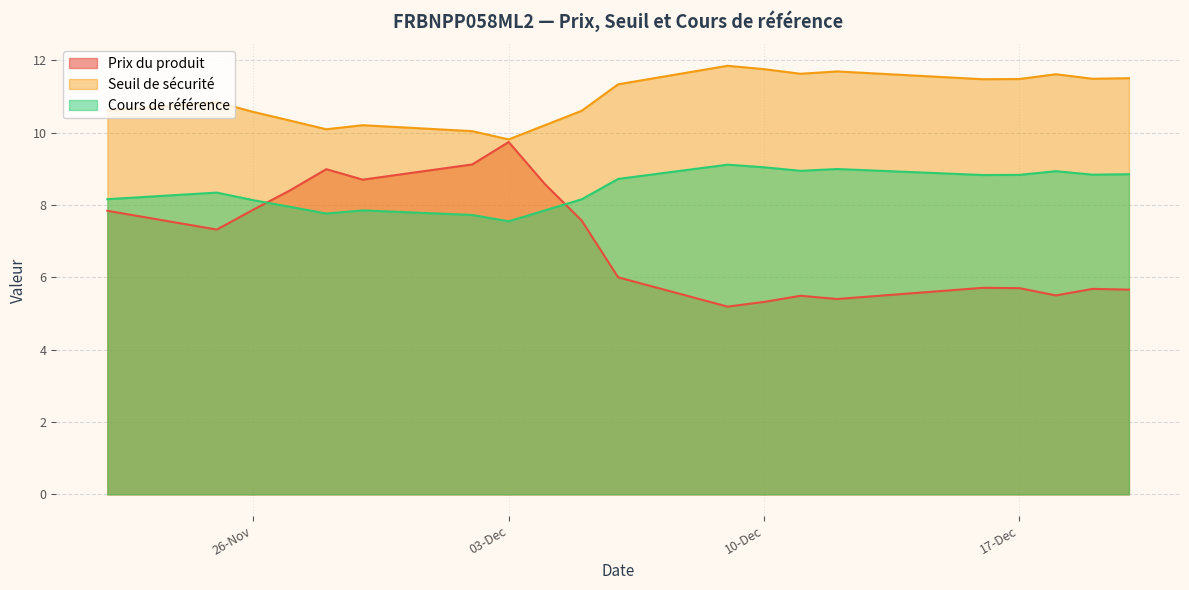

Which has a higher value, 2024-12-19 or 2024-11-29?

2024-11-29